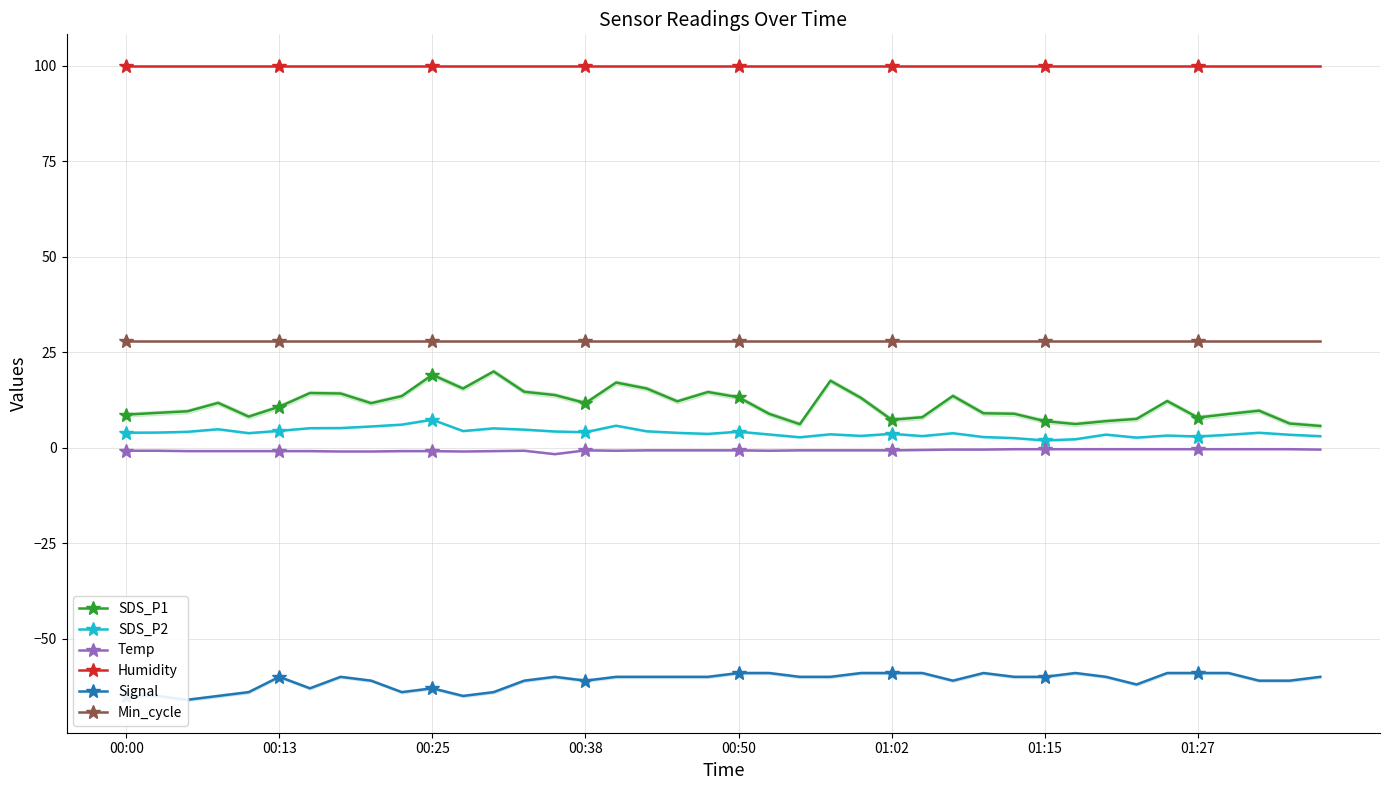

Which series has the widest spread of values?

SDS_P1